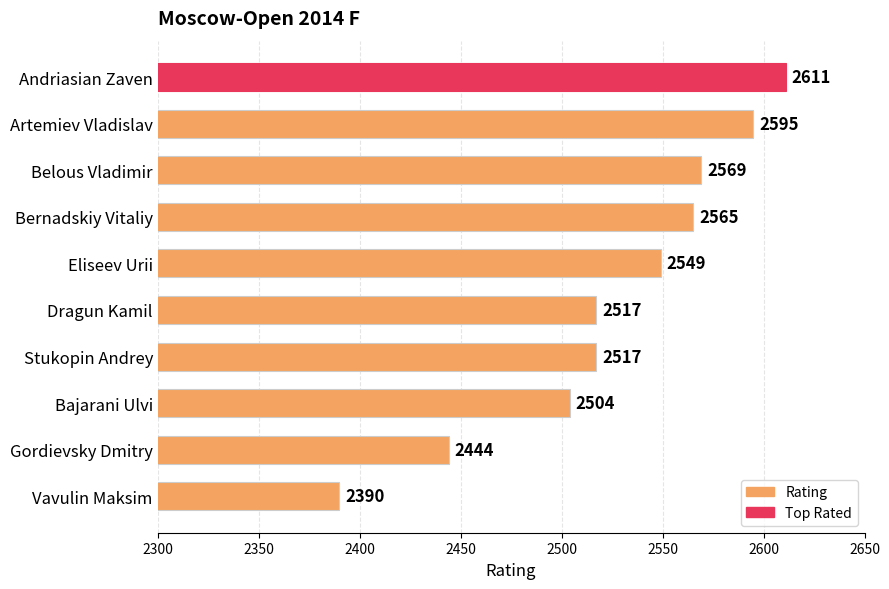

The value at Vavulin Maksim is 3170. True or false?

False